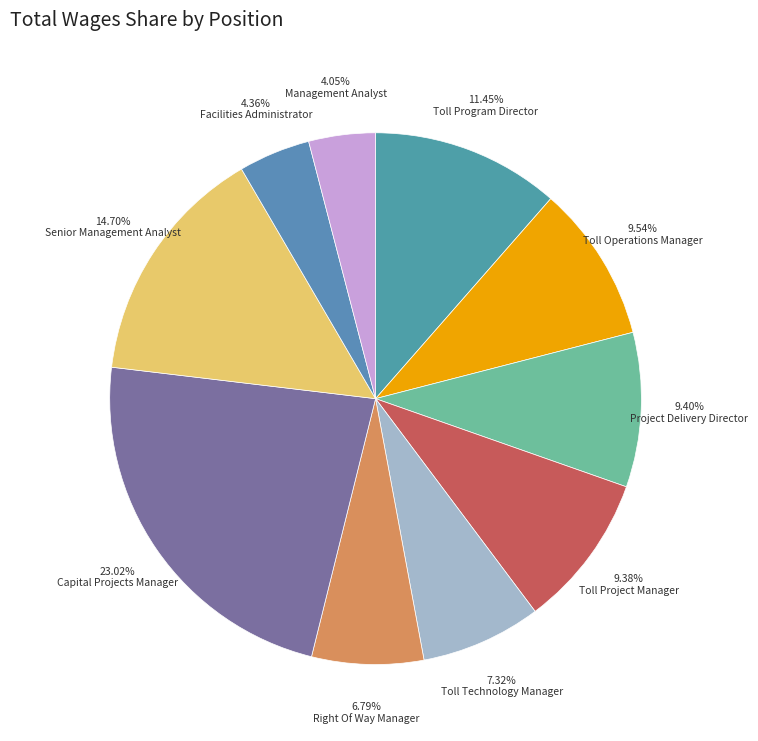

Which has a higher value, Capital Projects Manager or Senior Management Analyst?

Capital Projects Manager